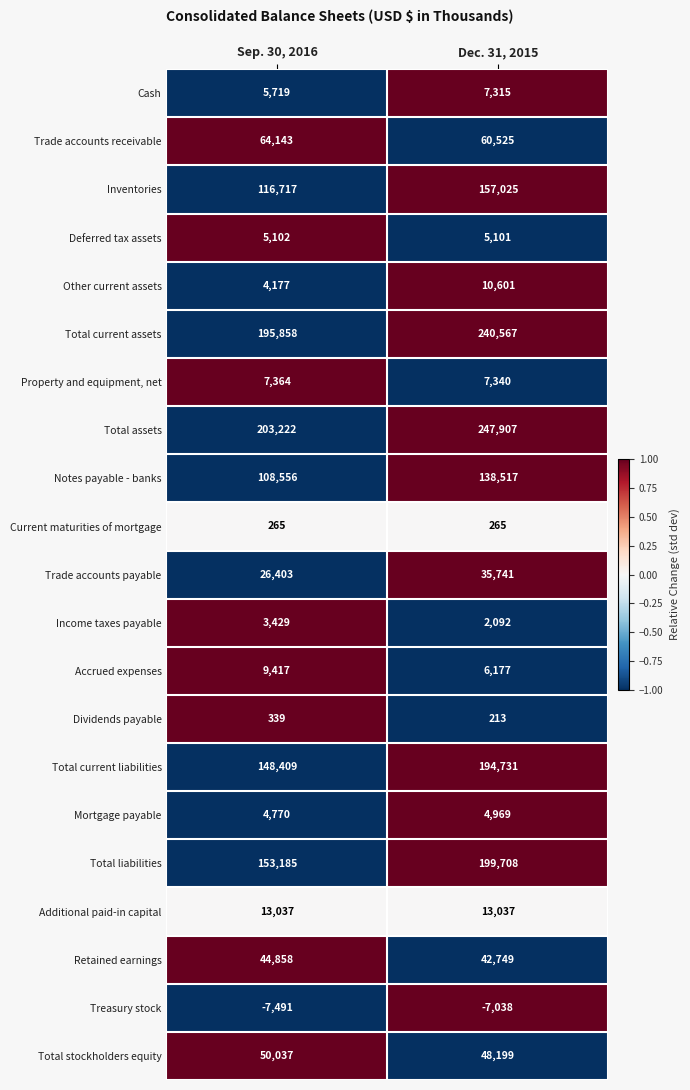

Rank the series by their maximum value, from highest to lowest.

Total assets, Total current assets, Total liabilities, Total current liabilities, Inventories, Notes payable - banks, Trade accounts receivable, Total stockholders equity, Retained earnings, Trade accounts payable, Additional paid-in capital, Other current assets, Accrued expenses, Property and equipment, net, Cash, Deferred tax assets, Mortgage payable, Income taxes payable, Dividends payable, Current maturities of mortgage, Treasury stock